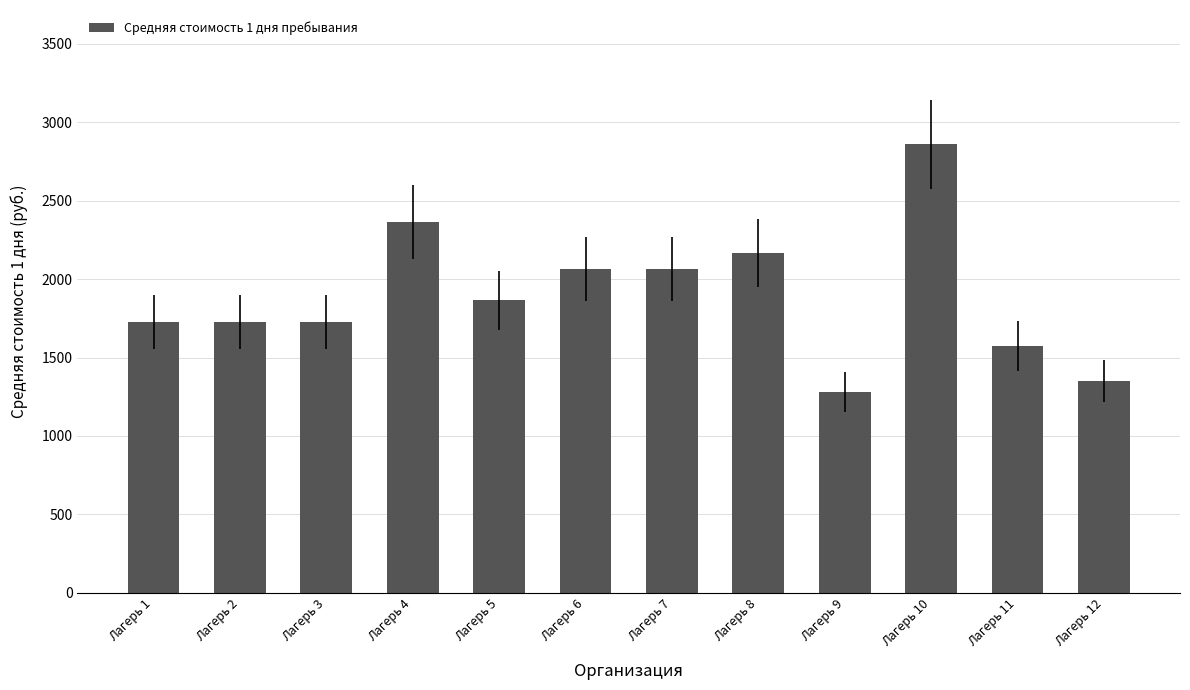

The value at Лагерь 11 is 957.0. True or false?

False